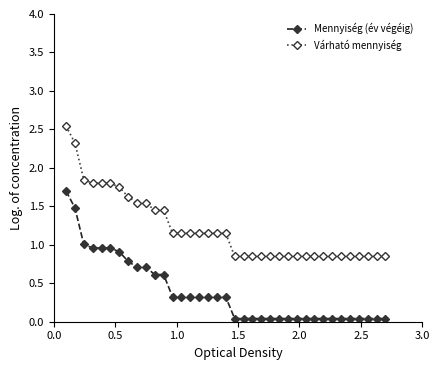

What are all the series names shown in the legend?

Mennyiség (év végéig), Várható mennyiség